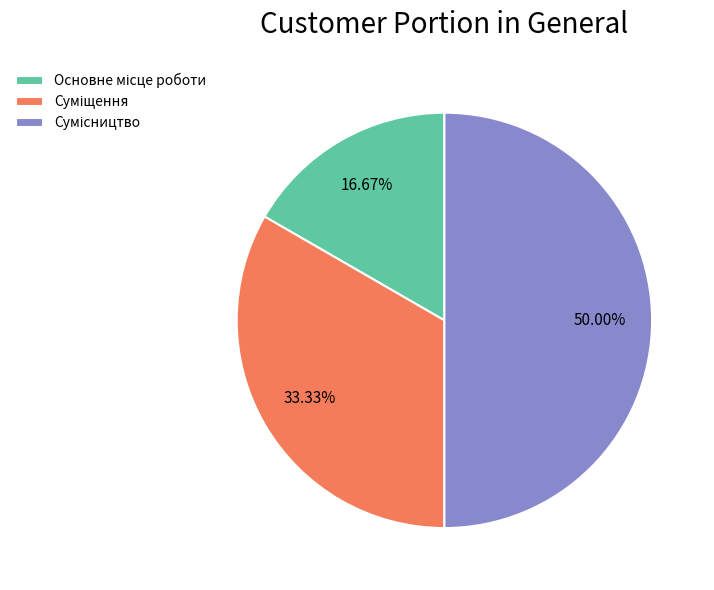

How many slices are in this pie chart?

3